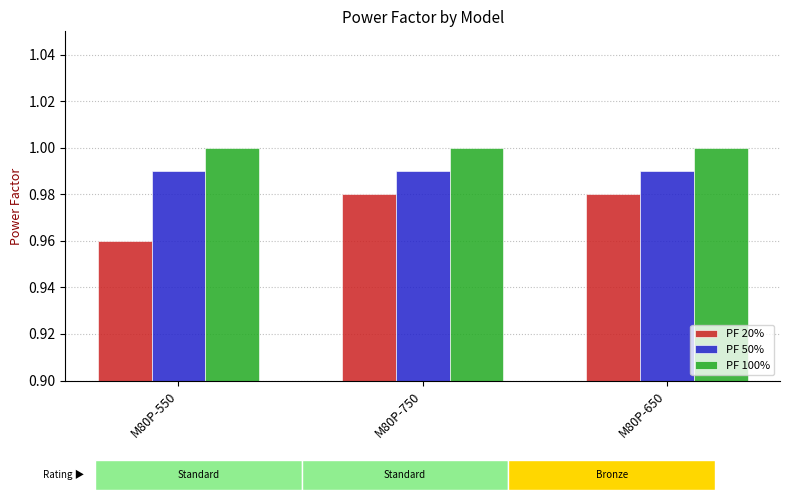

What is the sum of all PF 50% values?

3.0